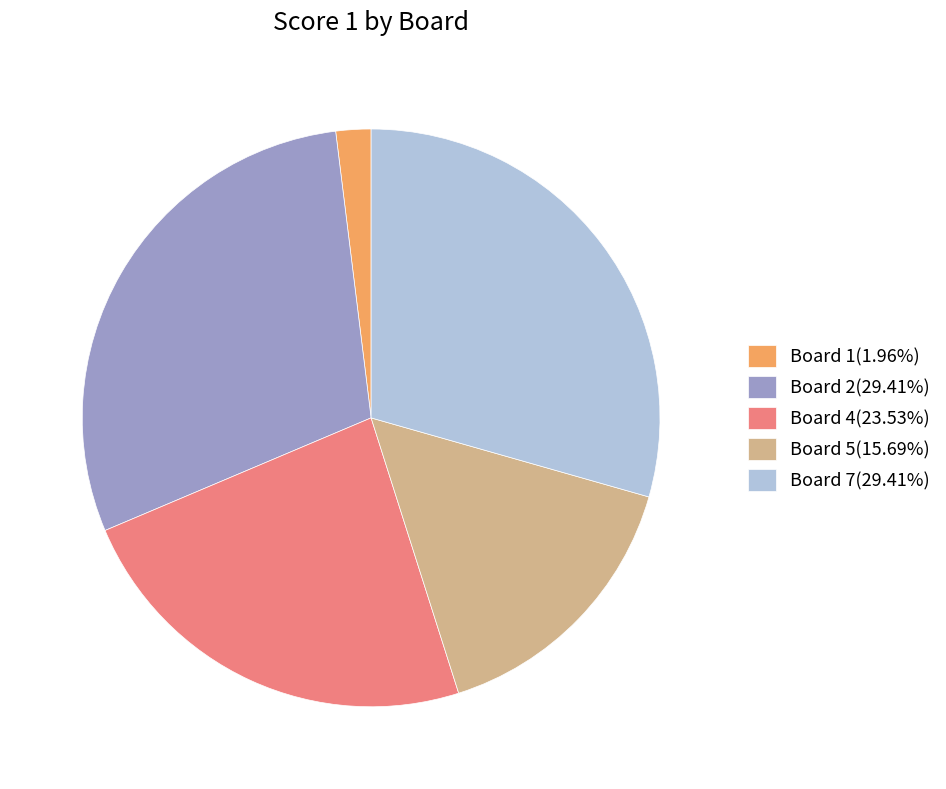

Is the sum of Board 2(29.41%) and Board 4(23.53%) greater than half?

Yes